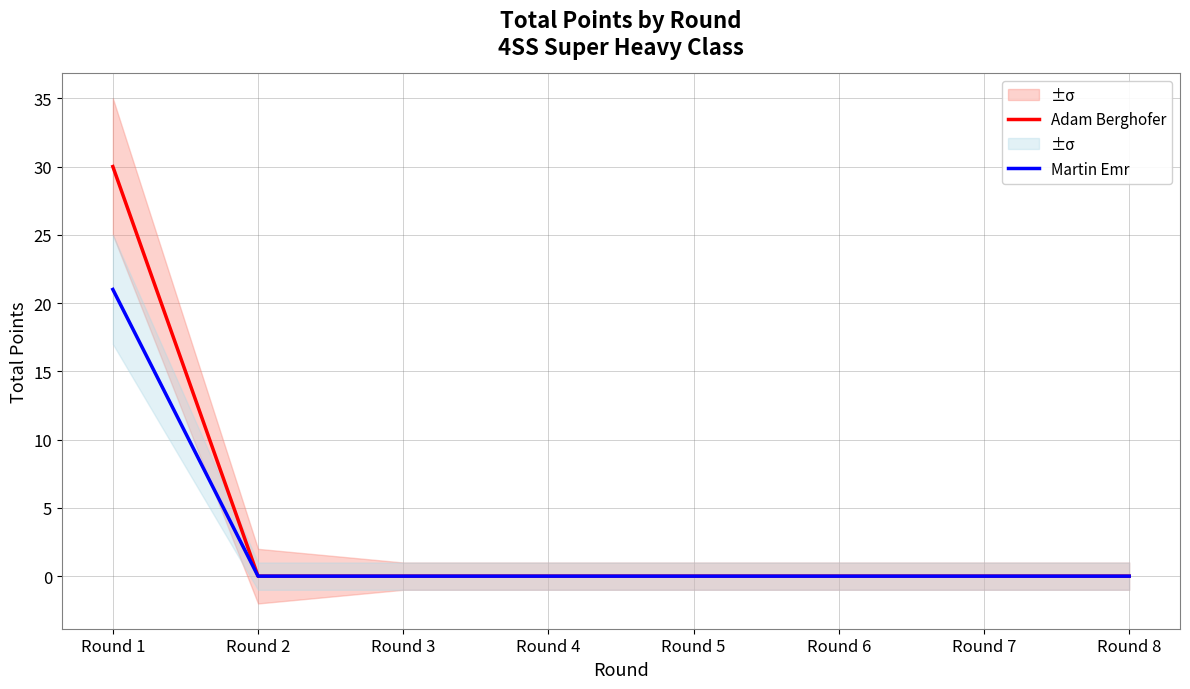

How many lines are shown in the chart?

2